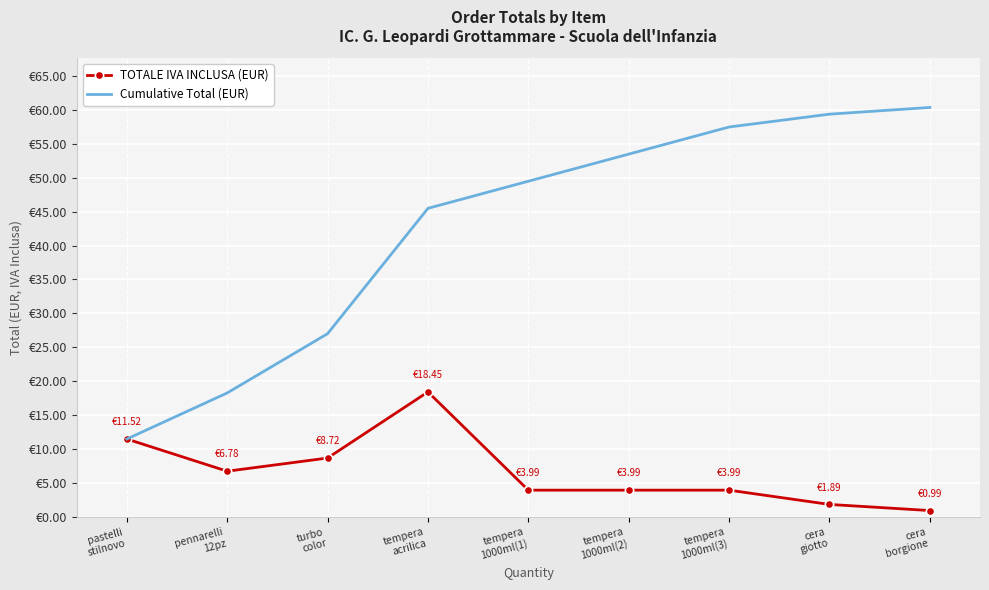

In TOTALE IVA INCLUSA (EUR), how many points are higher than both neighbors (excluding endpoints)?

1